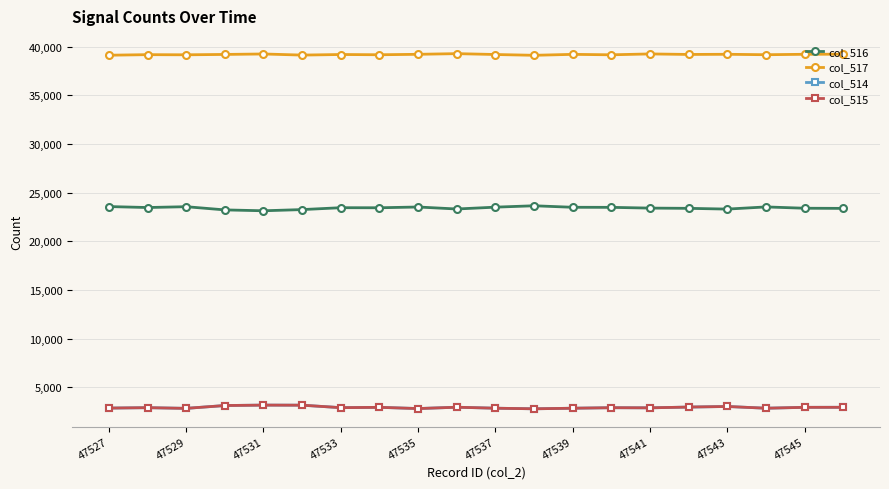

In col_515, how many points are lower than both neighbors (excluding endpoints)?

6